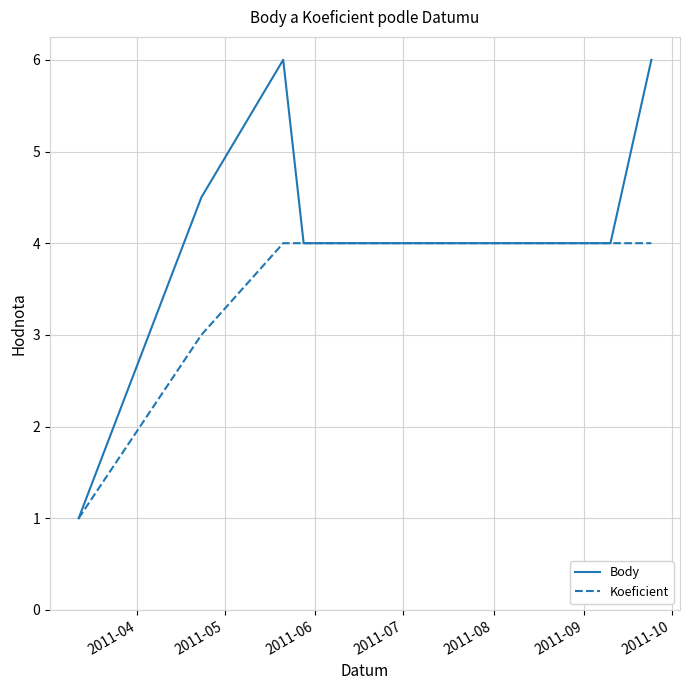

Which series has the largest total across all categories?

Body